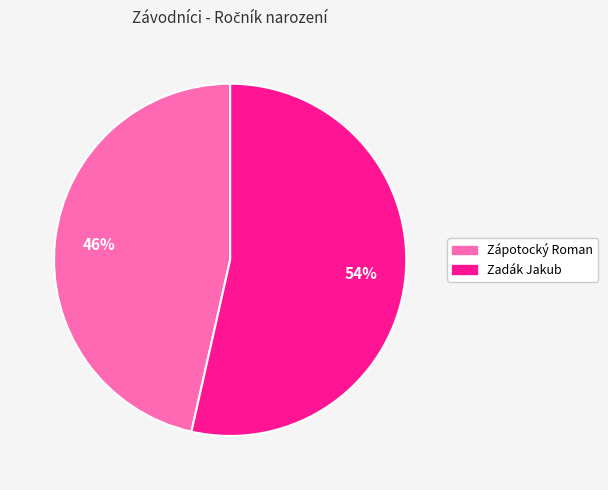

Rank the categories by value from lowest to highest.

Zápotocký Roman, Zadák Jakub